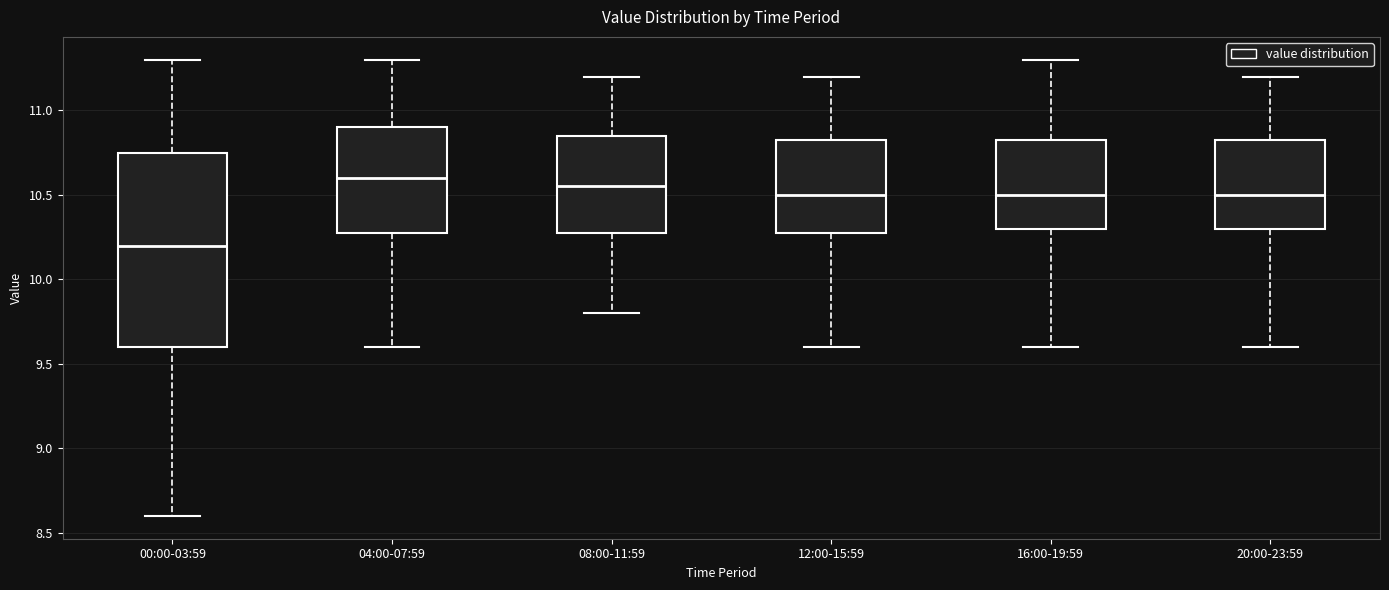

Where is the lower edge of the box for 04:00-07:59 on the y-axis? The values are not printed on the chart, so give them approximately, as read against the axis.

10.30